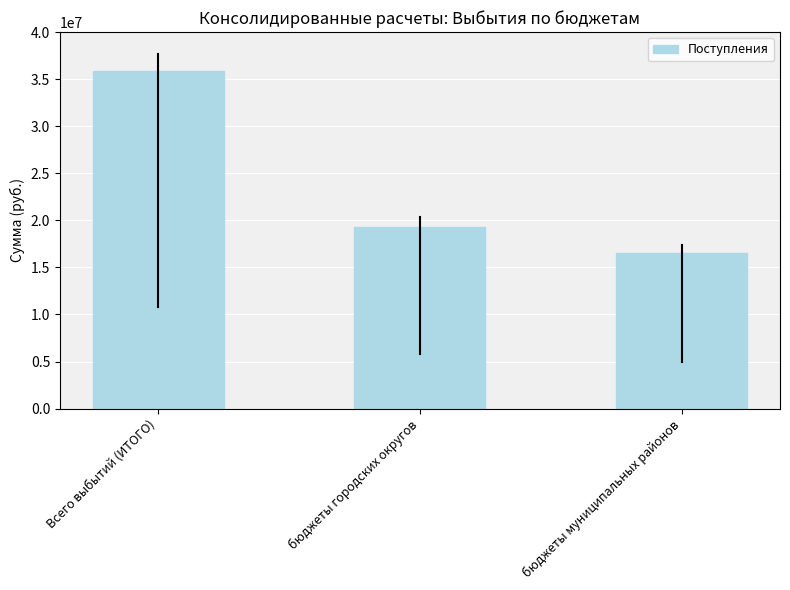

What is the label of the 1st bar from the right?

бюджеты муниципальных районов